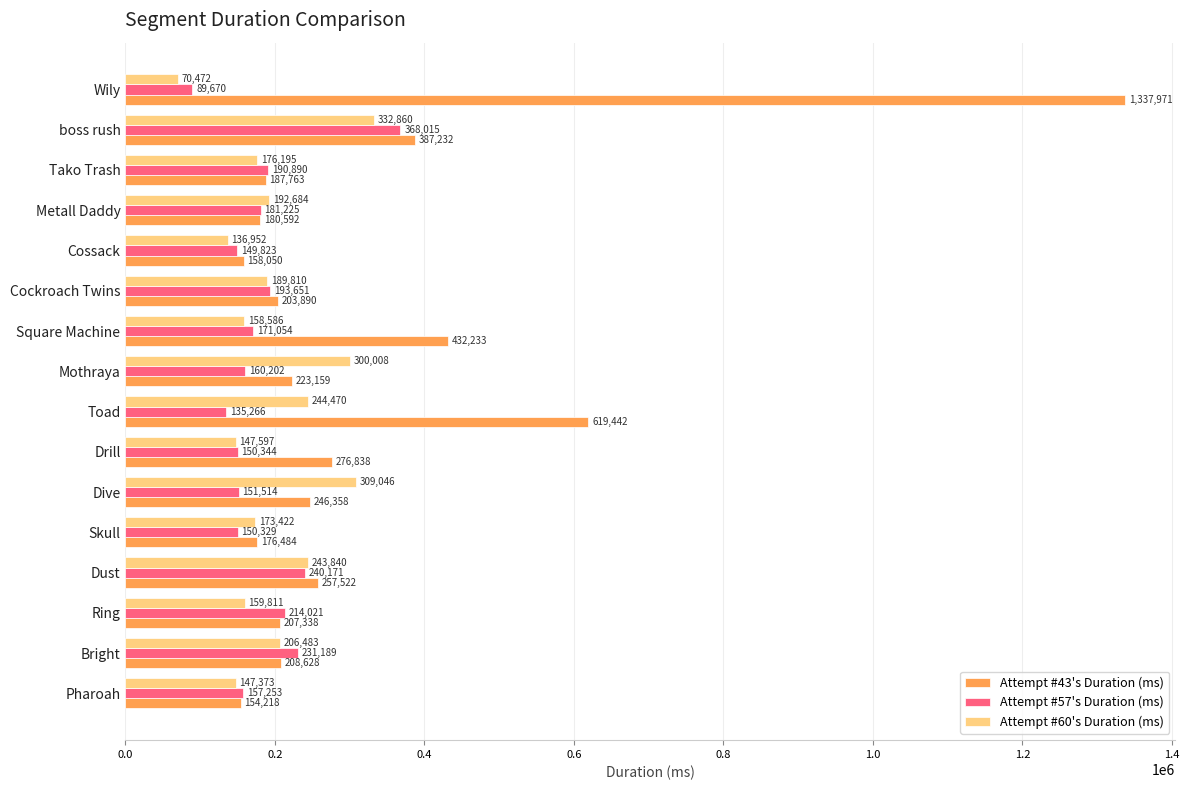

At which label is Attempt #60's Duration (ms) closest to 201666?

Bright